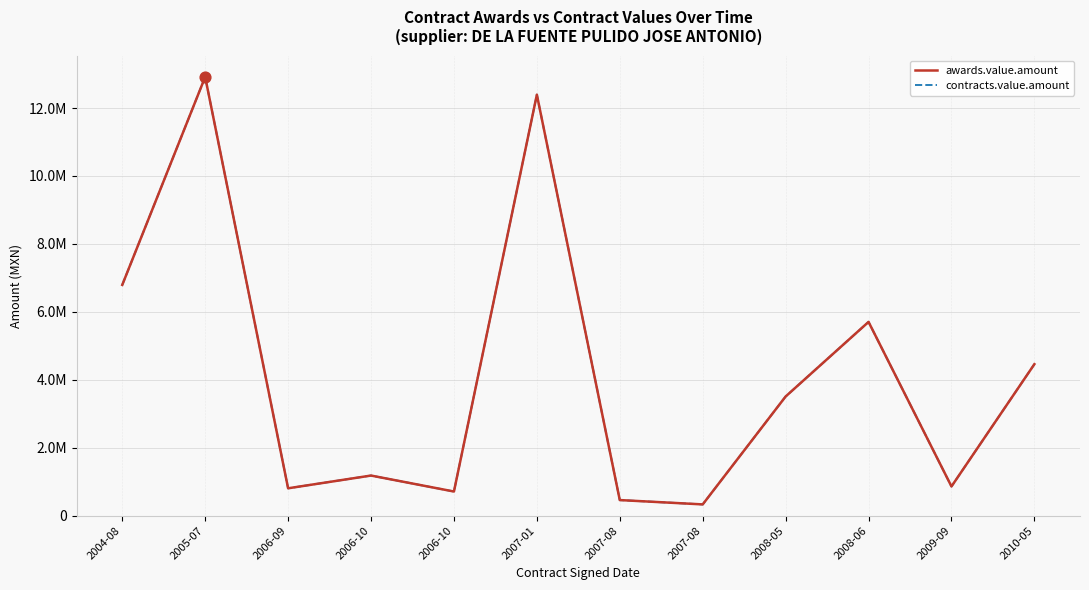

Does the chart have visible grid lines?

Yes